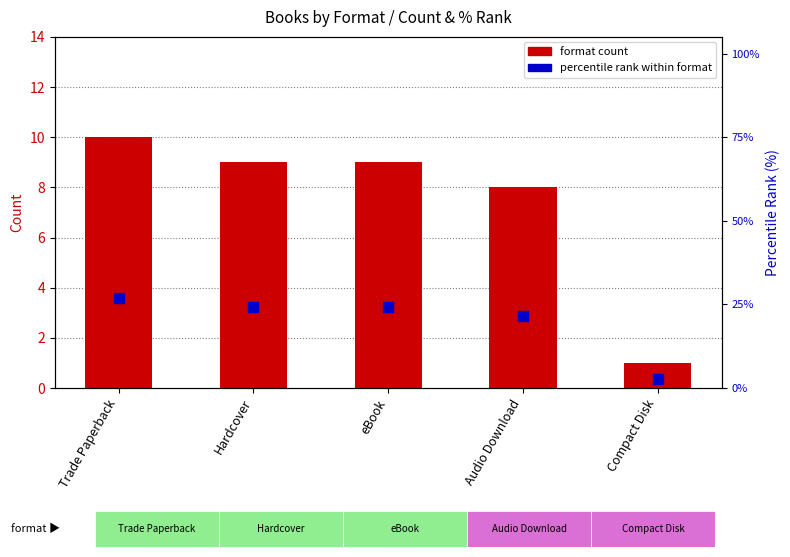

What are all the series names shown in the legend?

format count, percentile rank within format